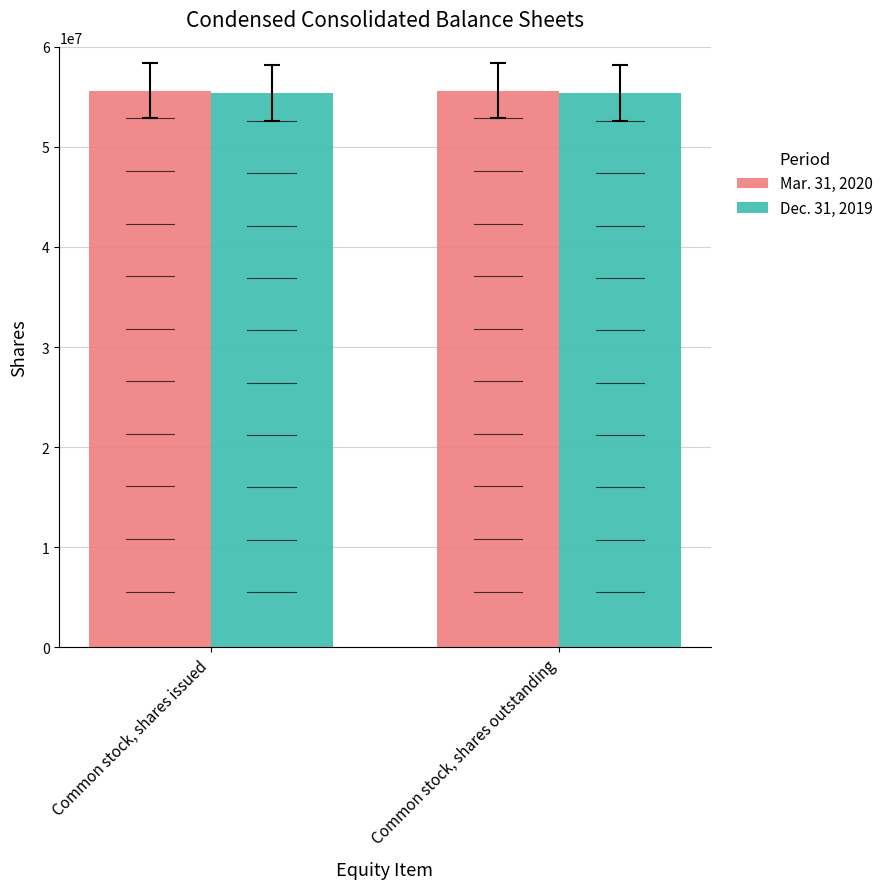

What is the total value across all series at Common stock, shares outstanding?

110988000